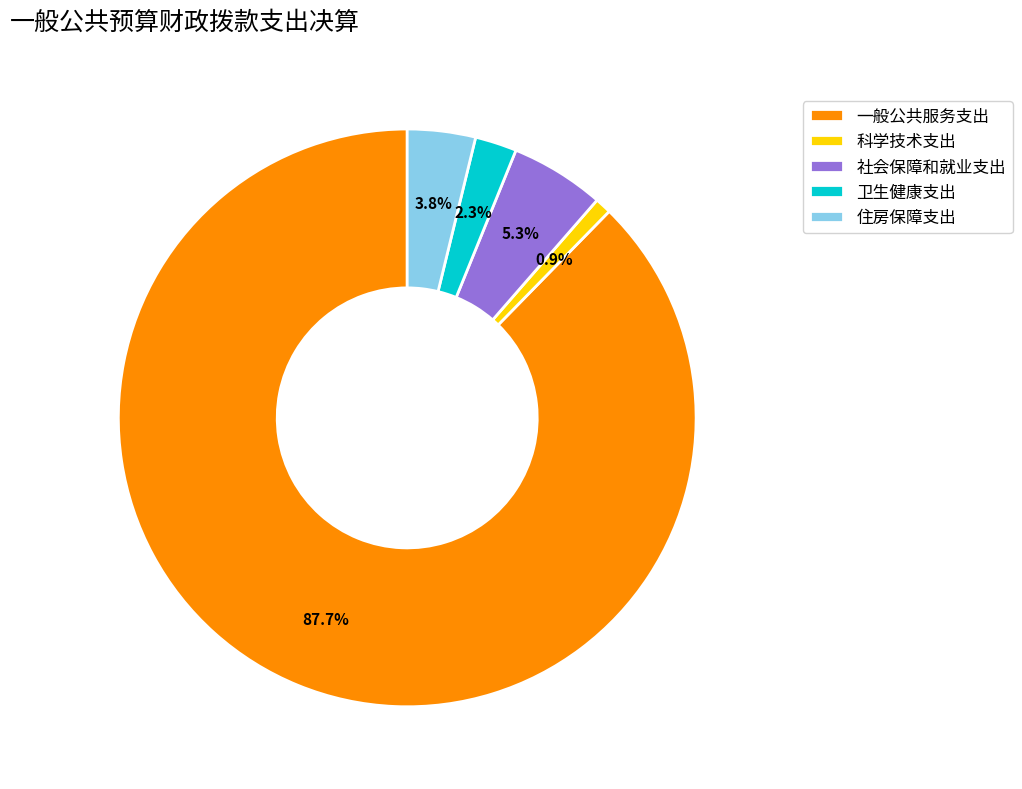

True or false: 住房保障支出 accounts for 17% of the total.

False